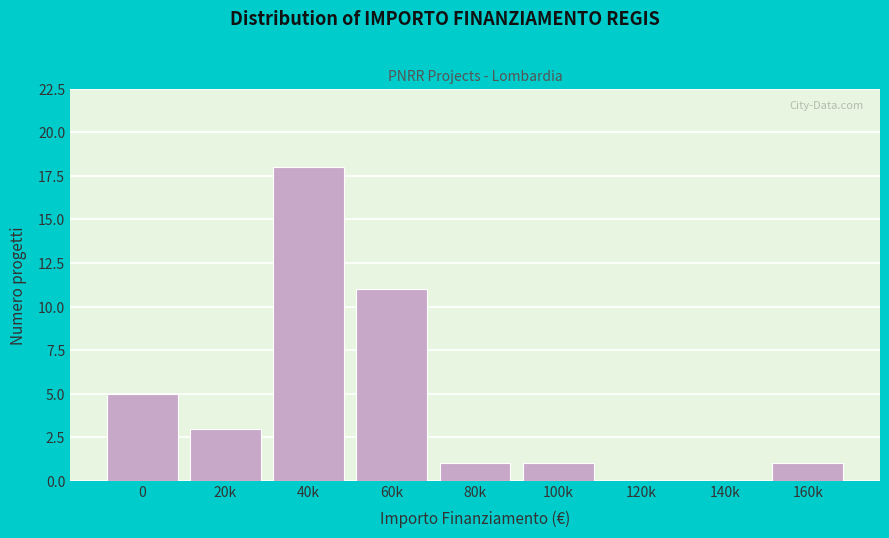

Reading left to right, transcribe all the data shown in this chart.

0=5	20k=3	40k=18	60k=11	80k=1	100k=1	120k=0	140k=0	160k=1